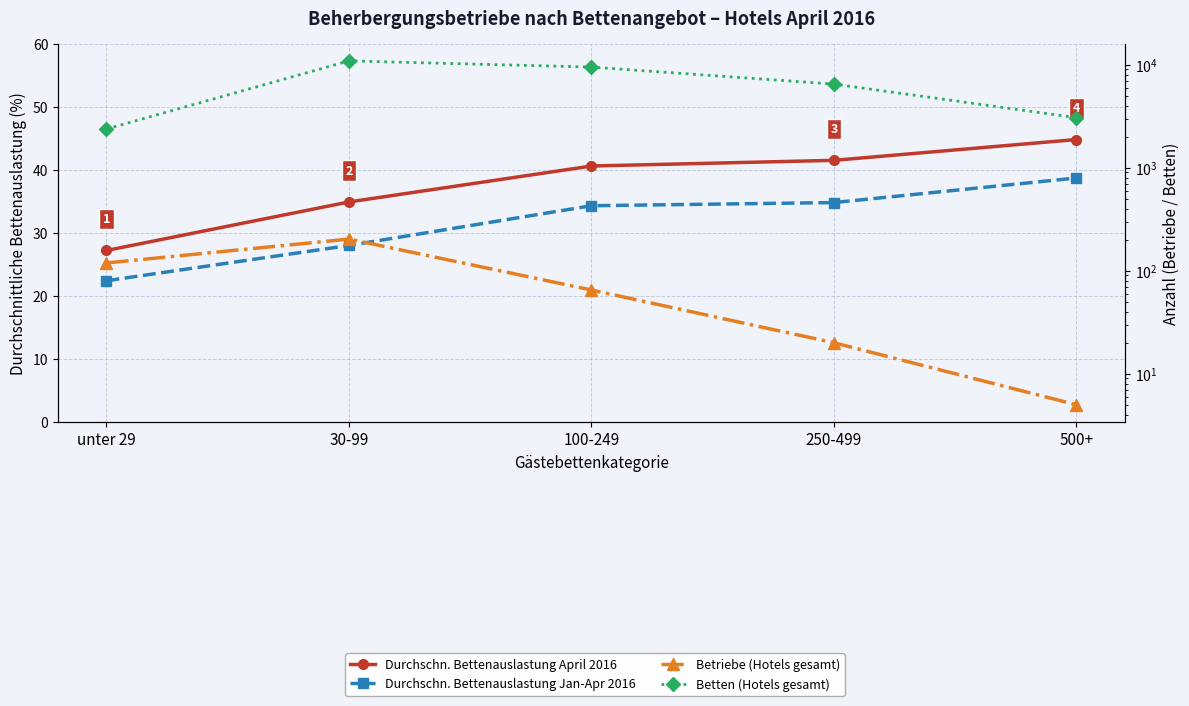

What position from the right is 500+?

1